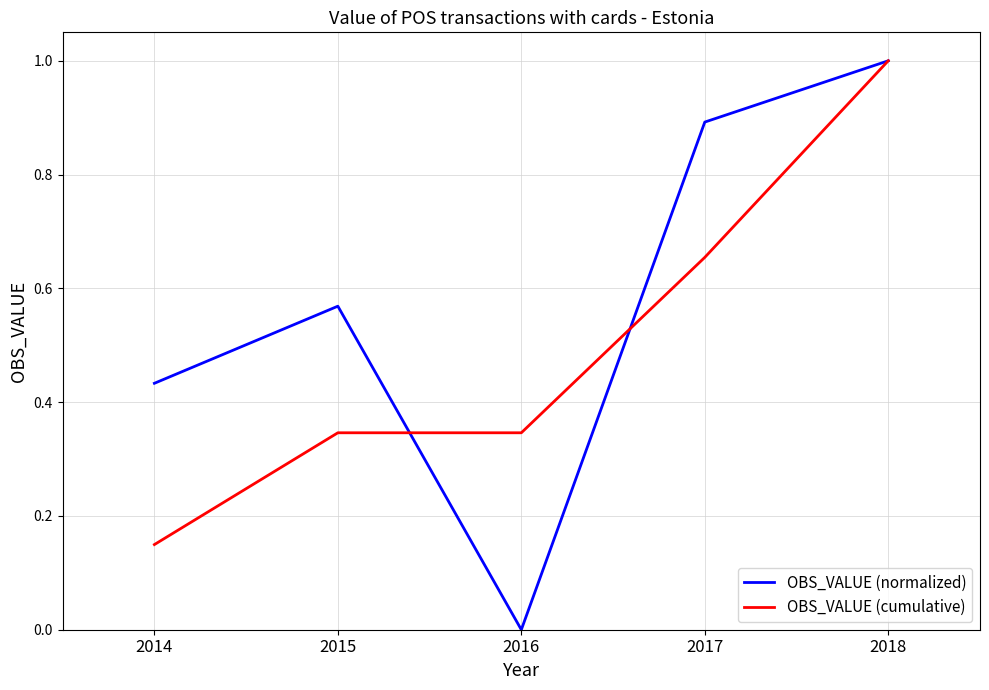

Where is OBS_VALUE (cumulative) nearest to the value 0?

2014